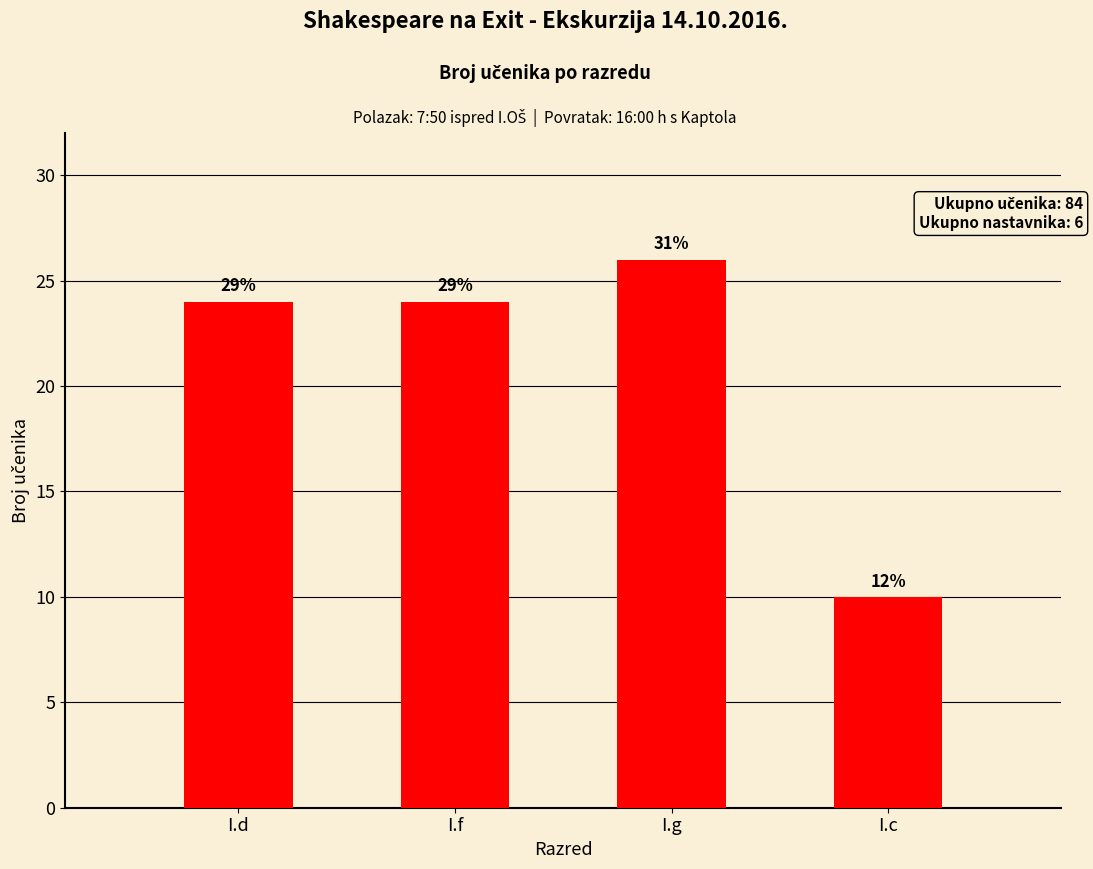

Rank the categories by value from highest to lowest.

I.g, I.d, I.f, I.c